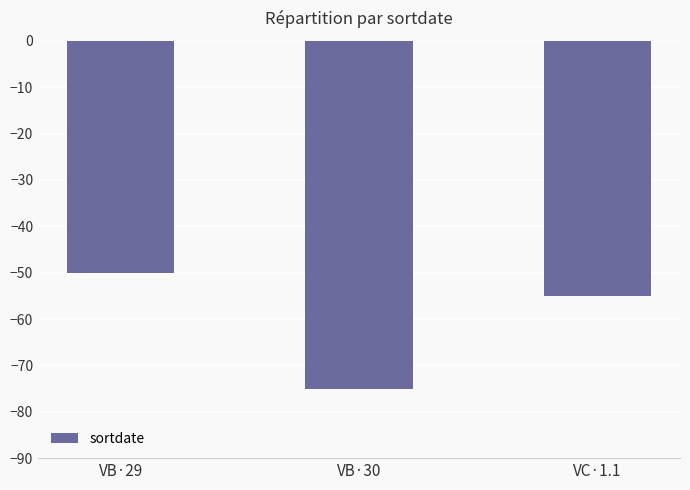

Rank the categories by value from lowest to highest.

VB·30, VC·1.1, VB·29